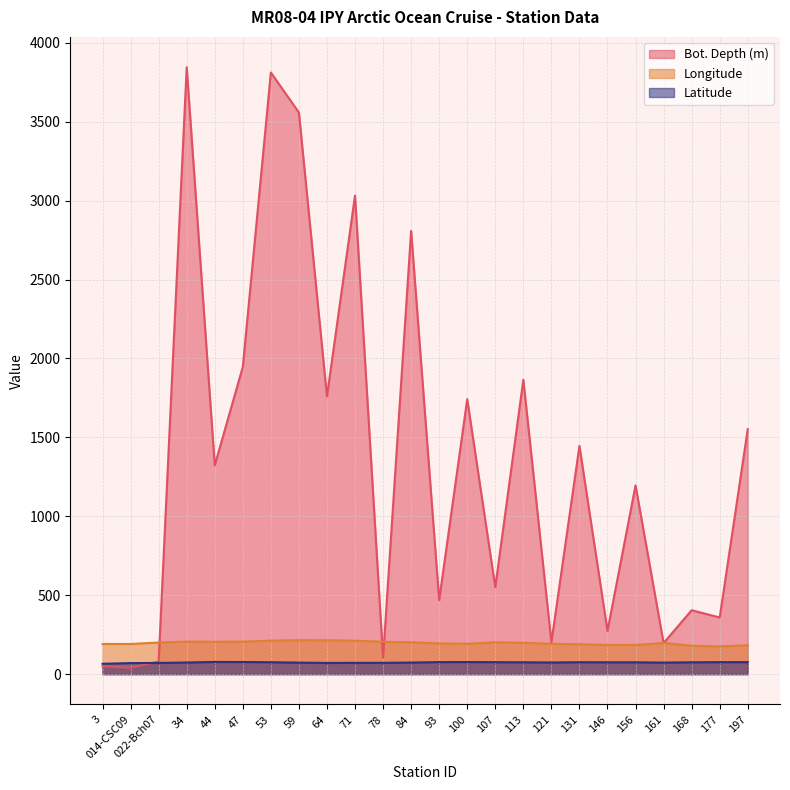

What is the difference between the Latitude values at 44 and 022-Bch07?

6.3